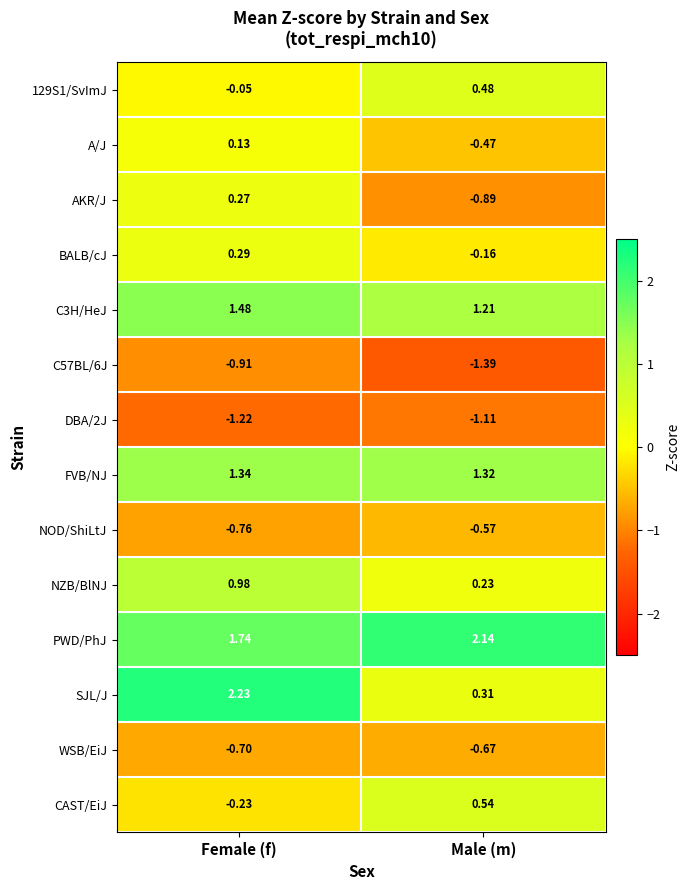

At which label does 129S1/SvImJ first exceed 0?

Male (m)